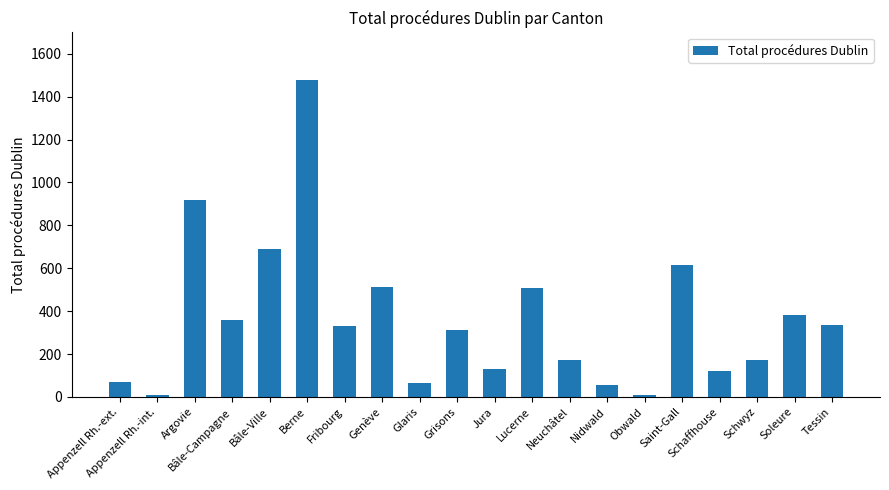

The chart shows a value of 512 at Genève. True or false?

True